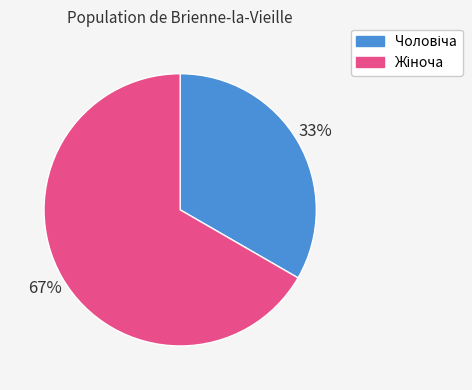

Does any single category account for the majority?

Yes